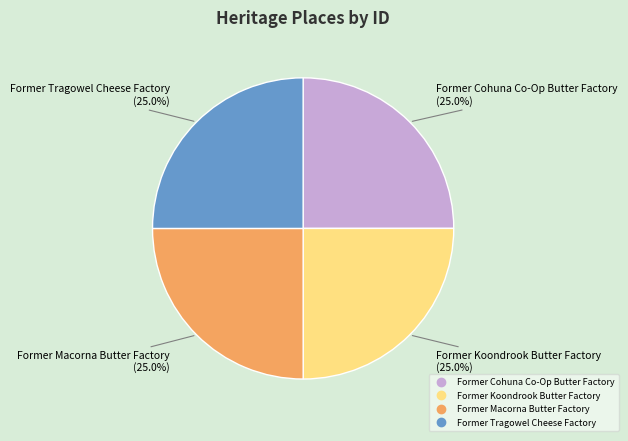

To the nearest percent, what percentage of the pie is Former Koondrook Butter Factory?

25%